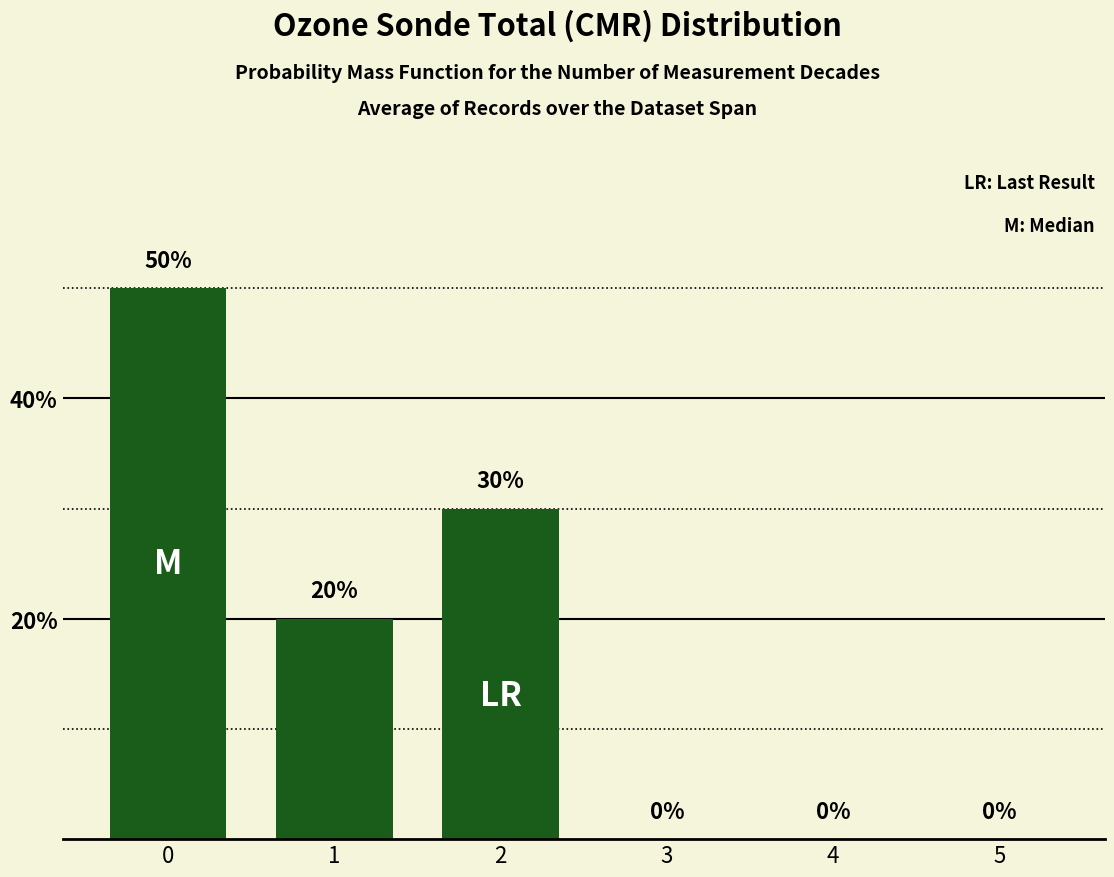

How many positive values are there?

3